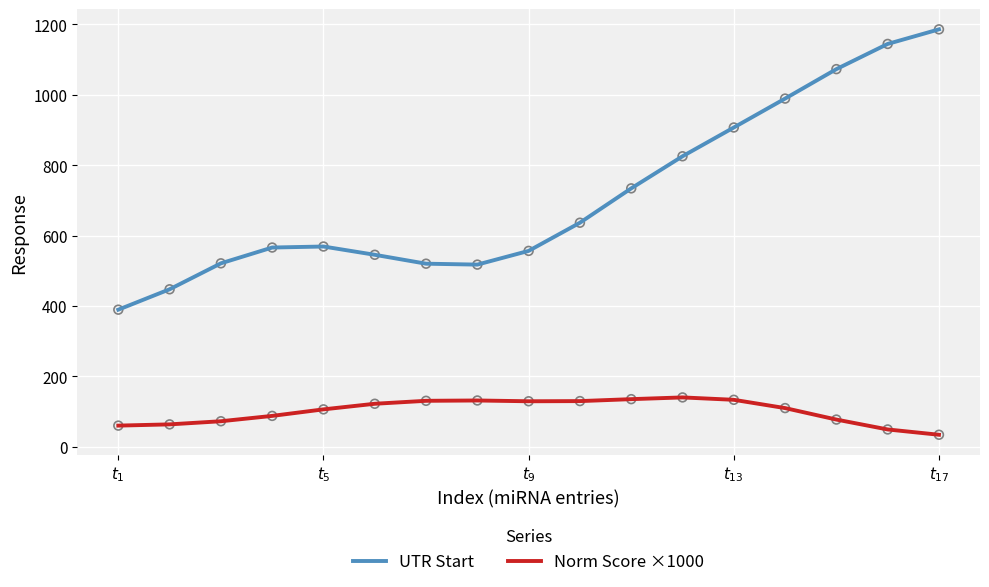

What are all the series names shown in the legend?

UTR Start, Norm Score ×1000